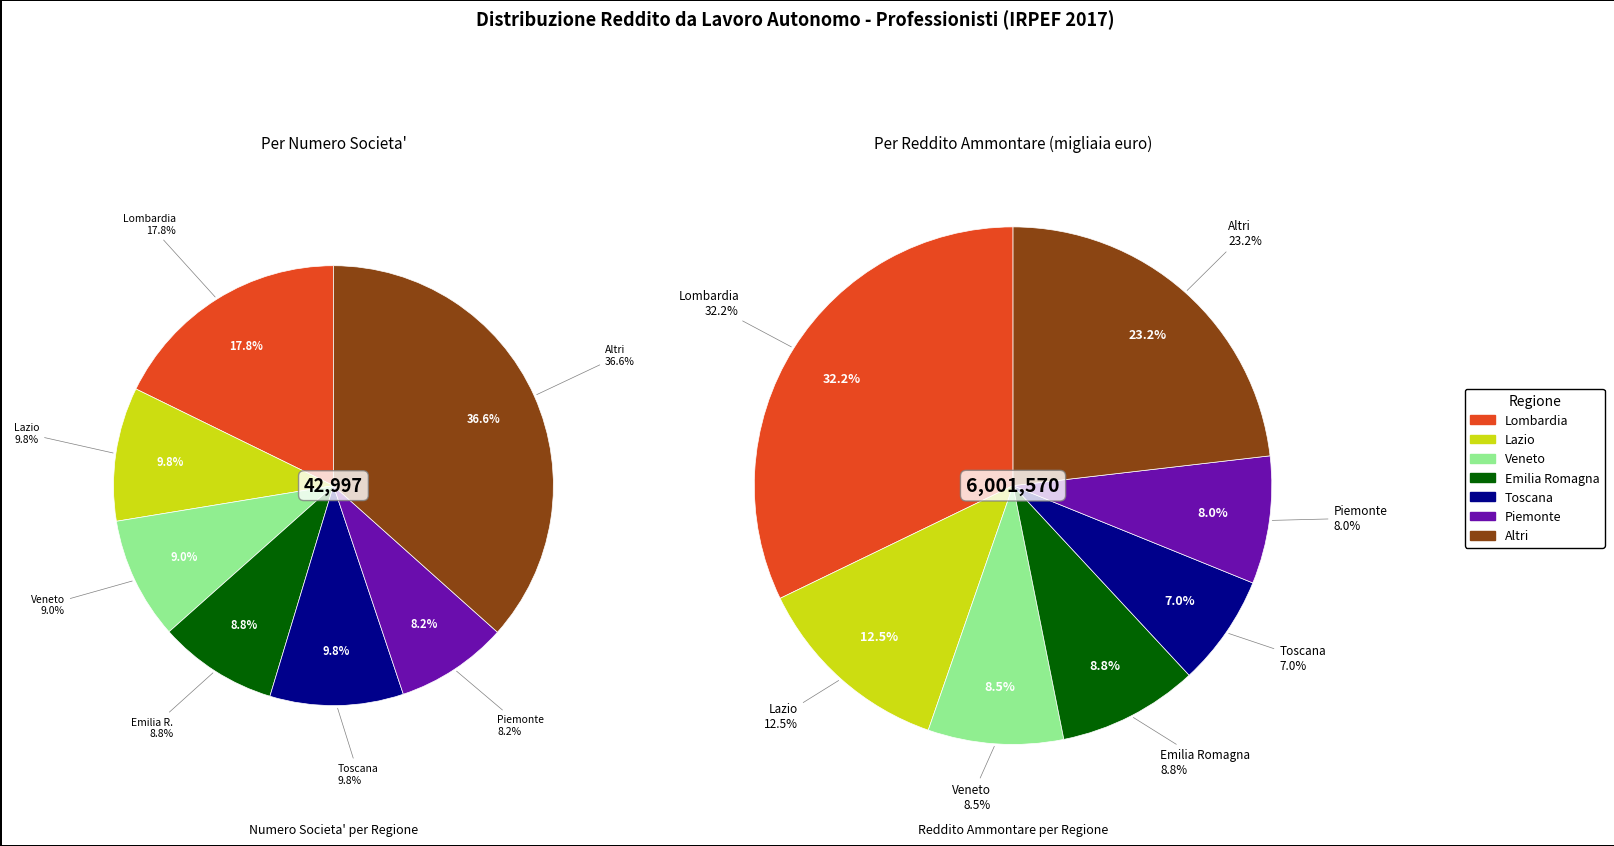

The 2 slice represents 41% of the pie. True or false?

False